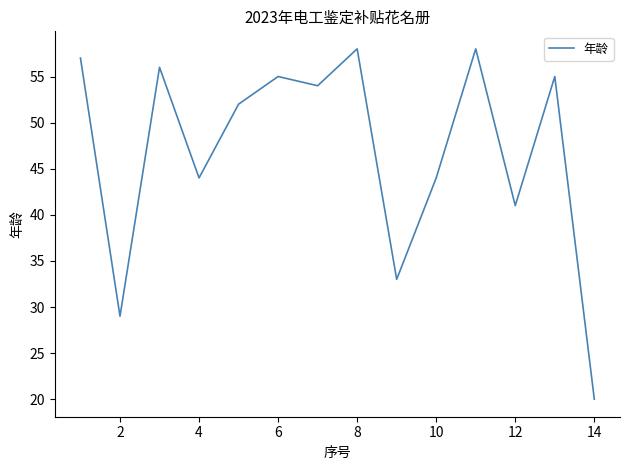

Is this an area chart (filled region under the line)?

No